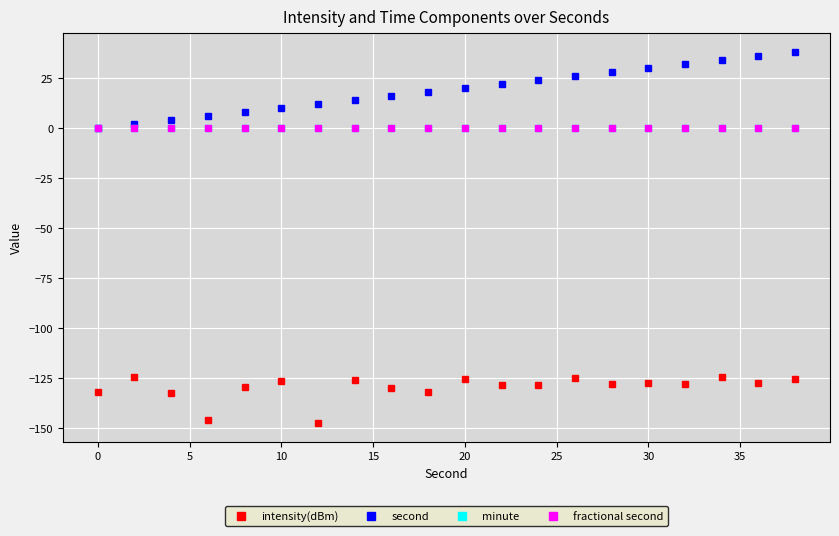

Is this an area chart (filled region under the line)?

No